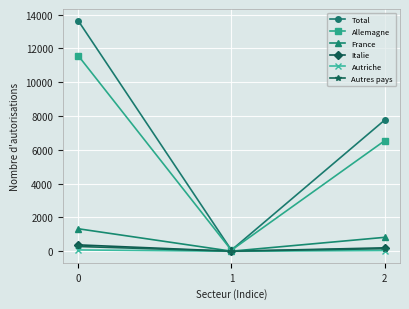

How many Autriche values are between 0 and 78?

3